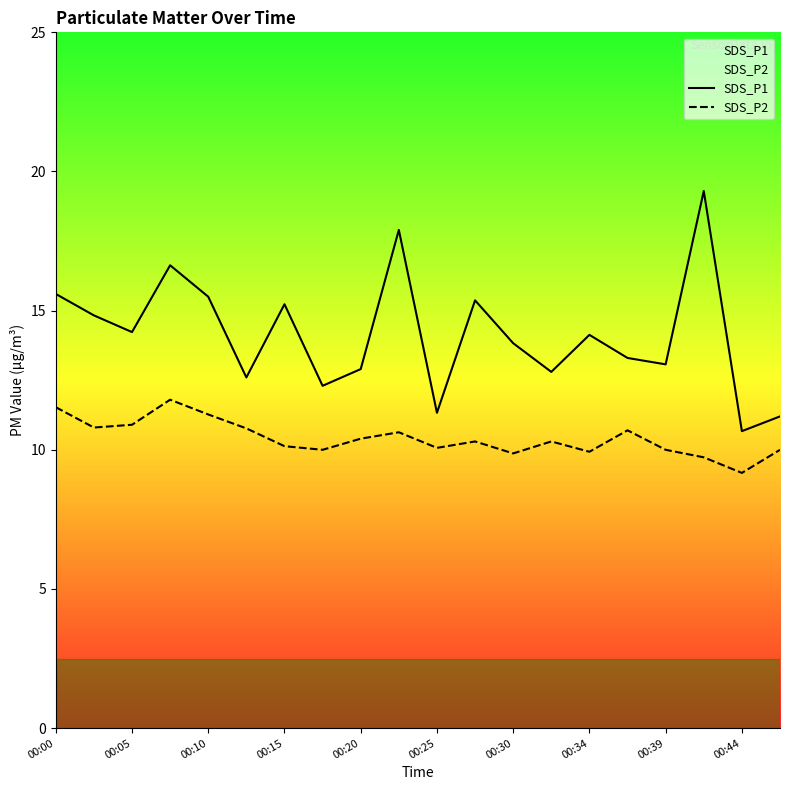

How many values in the SDS_P1 series exceed 14?

10